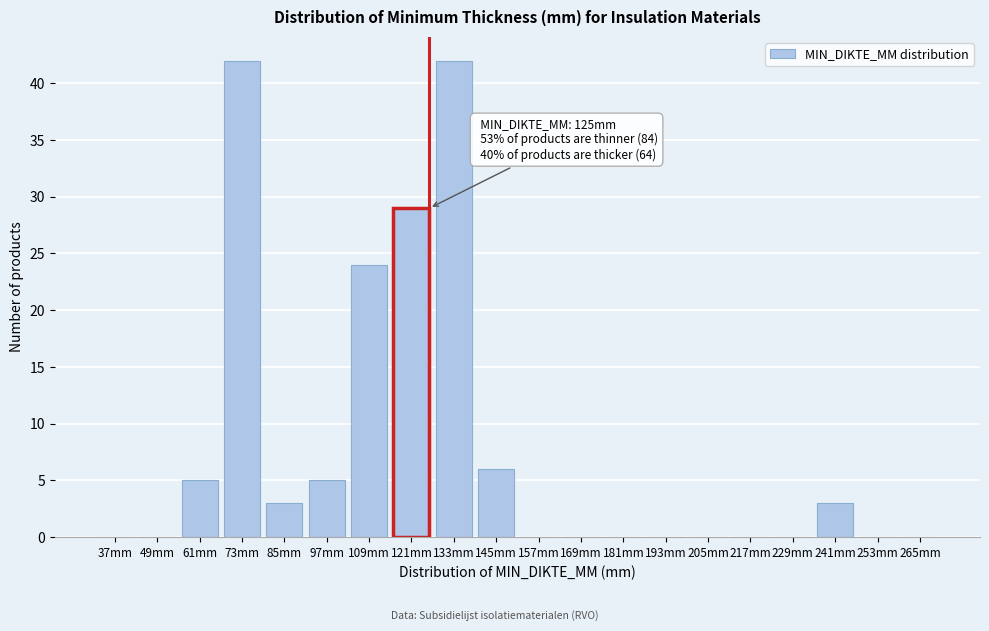

Reading left to right, list all the values displayed in this chart.

37mm=0	49mm=0	61mm=5	73mm=42	85mm=3	97mm=5	109mm=24	121mm=29	133mm=42	145mm=6	157mm=0	169mm=0	181mm=0	193mm=0	205mm=0	217mm=0	229mm=0	241mm=3	253mm=0	265mm=0